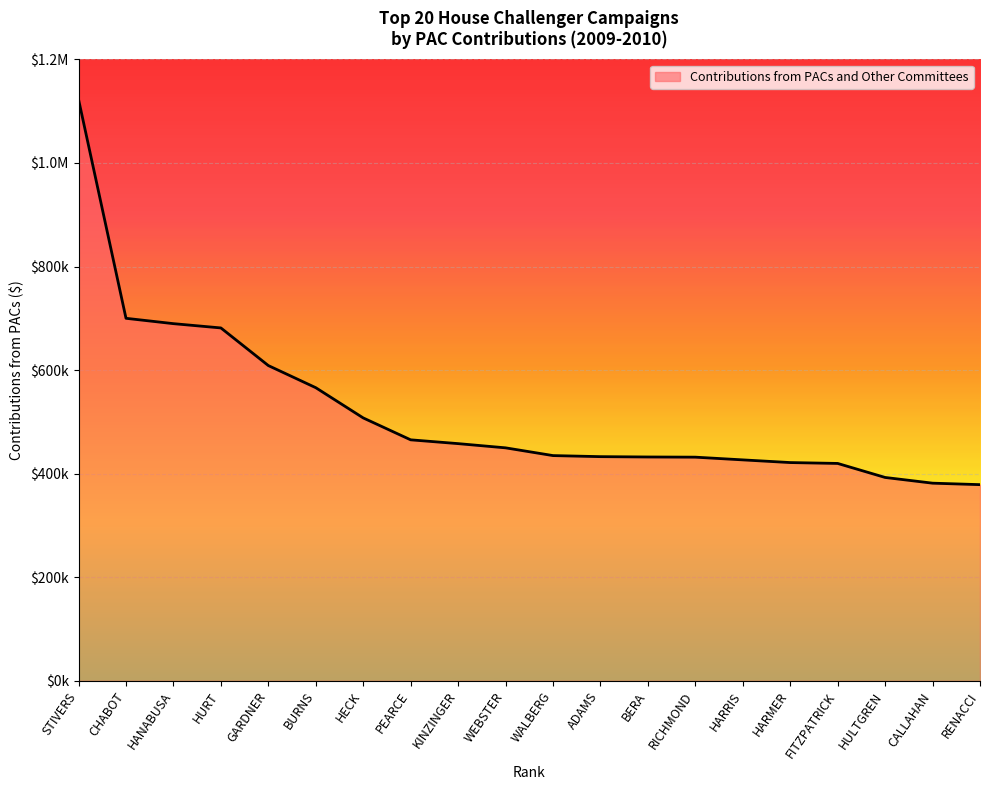

Does the chart display data point markers on the line(s)?

No